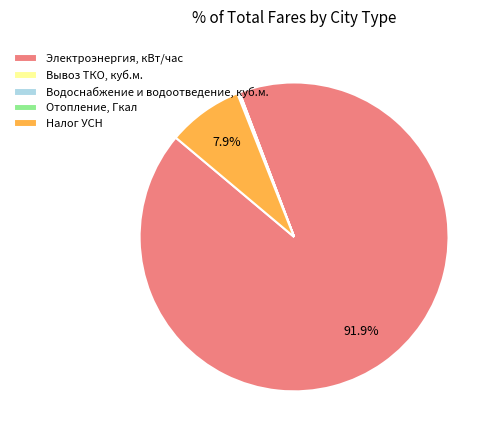

Which category has the biggest portion of the pie?

Электроэнергия, кВт/час